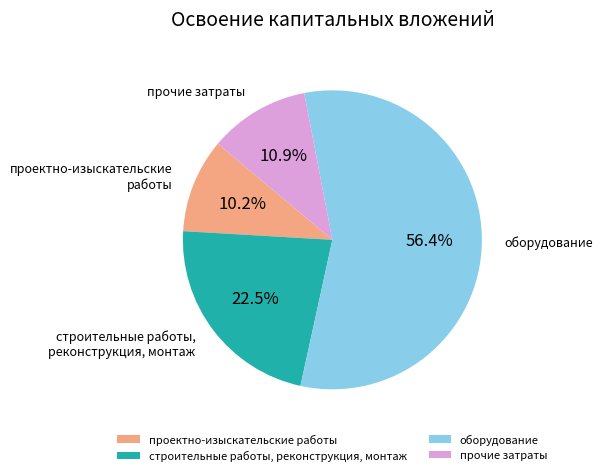

To the nearest percent, what is the combined percentage of проектно-изыскательские работы and прочие затраты?

21%